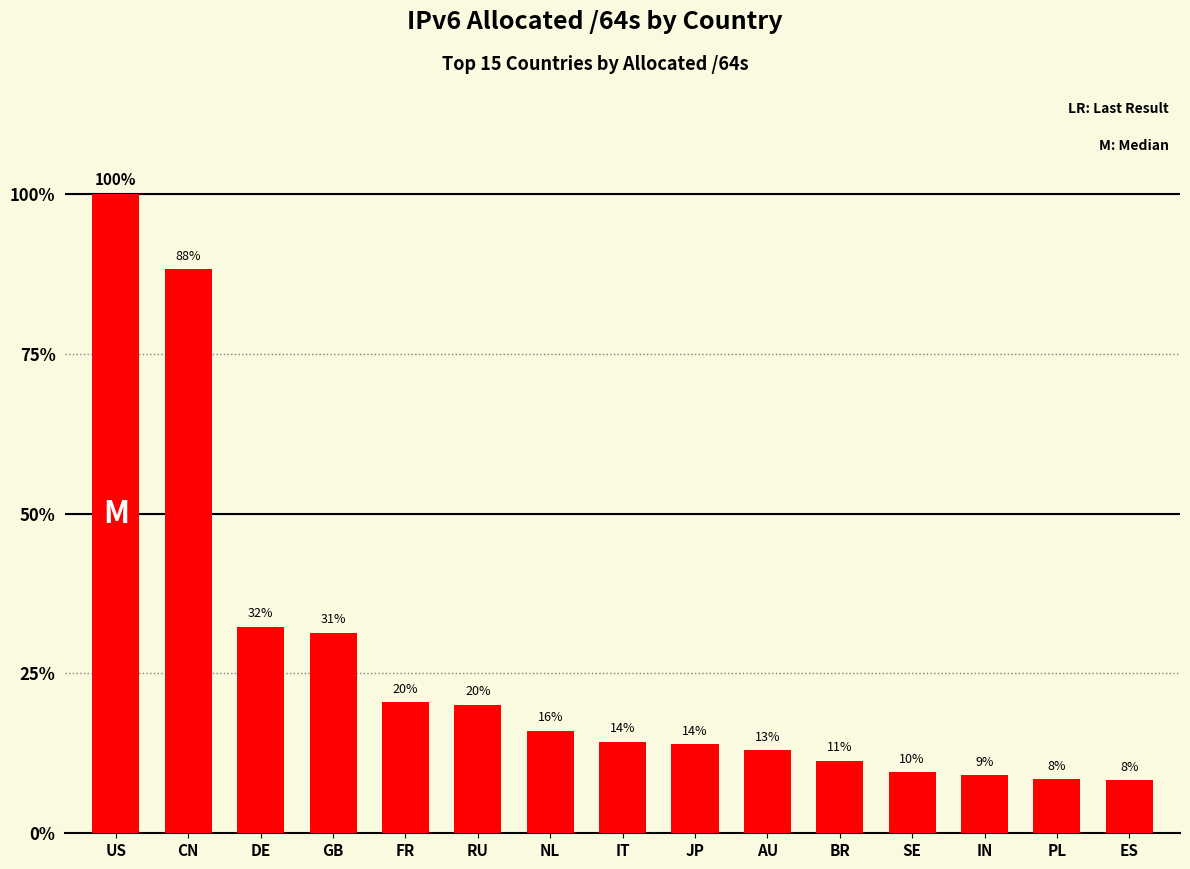

What is the maximum value shown in the chart?

313488360931328